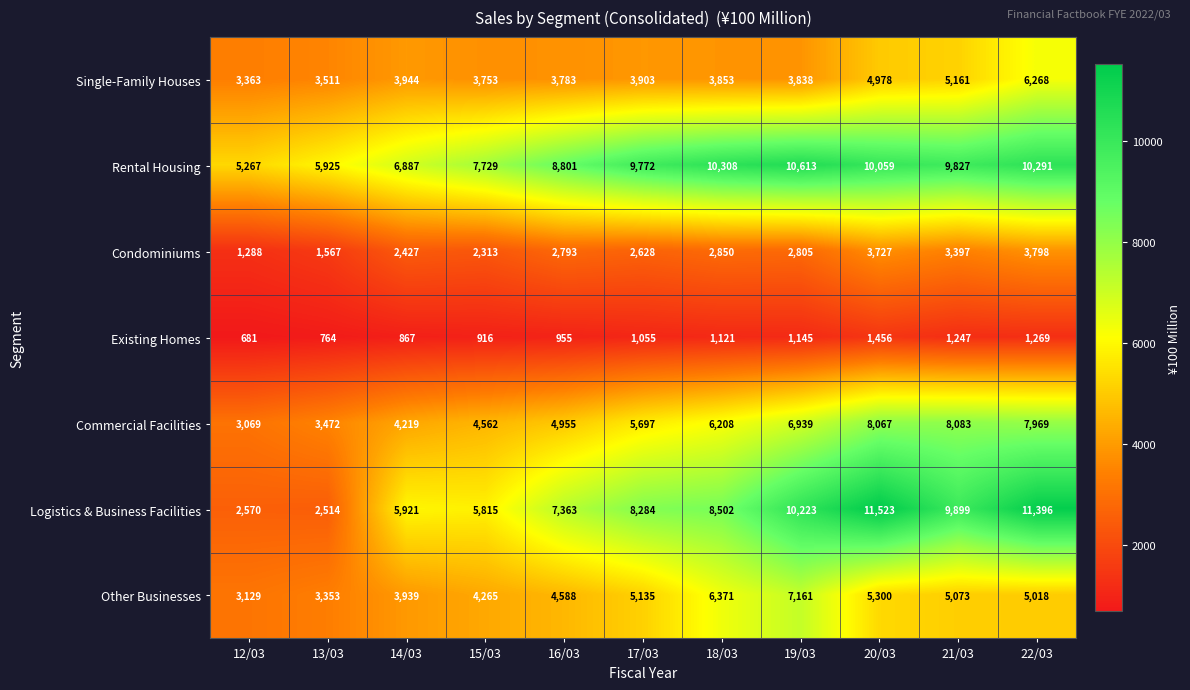

List the series in order of their peak value, lowest first.

Existing Homes, Condominiums, Single-Family Houses, Other Businesses, Commercial Facilities, Rental Housing, Logistics & Business Facilities